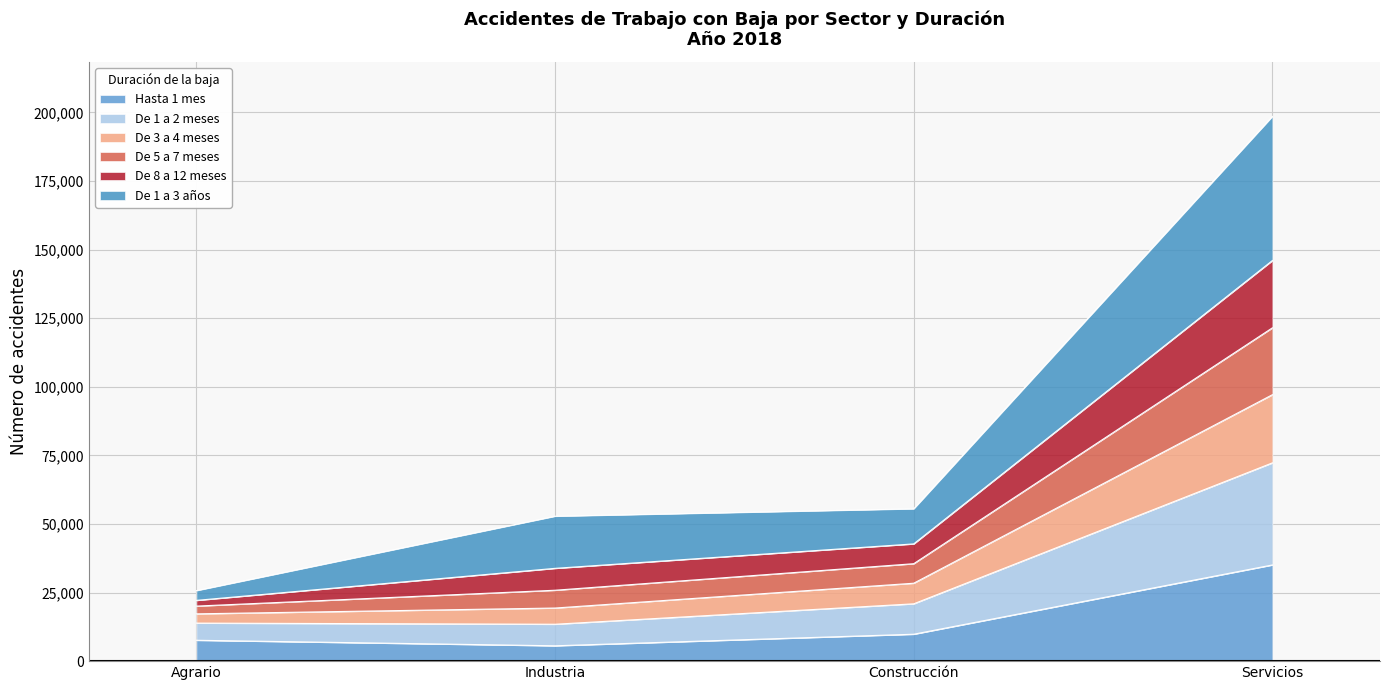

At which category is the sum across all series the highest?

Servicios